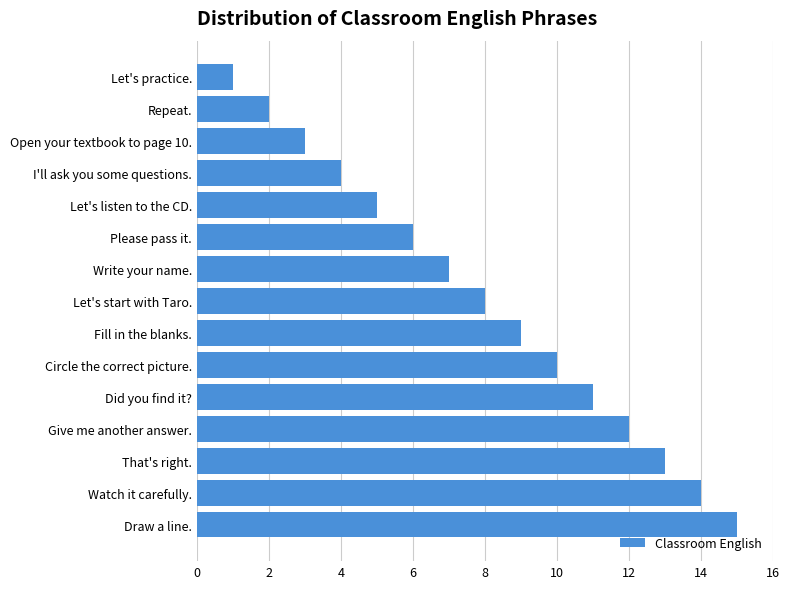

Is it true that the value at Let's start with Taro. is 12?

False